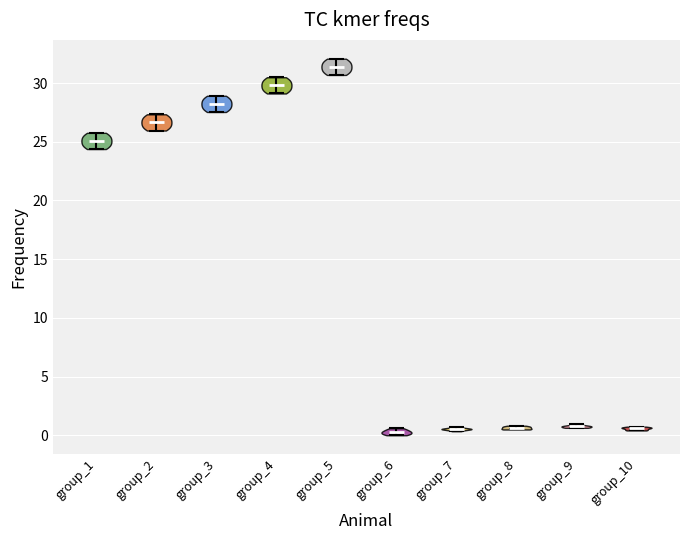

Reading left to right, read every violin against the y-axis: where its median line is, and the lowest and highest points it reaches. The values are not printed on the chart, so give them approximately, as read against the axis.

group_1: median line 25.0, lowest point 24.5, highest point 26.0
group_2: median line 26.5, lowest point 26.0, highest point 27.5
group_3: median line 28.0, lowest point 27.5, highest point 29.0
group_4: median line 30.0, lowest point 29.0, highest point 30.5
group_5: median line 31.5, lowest point 30.5, highest point 32.0
group_6: median line 0.5, lowest point 0.0, highest point 0.5
group_7: median line 0.5, lowest point 0.5, highest point 0.5
group_8: median line 0.5, lowest point 0.5, highest point 1.0
group_9: median line 0.5, lowest point 0.5, highest point 1.0
group_10: median line 0.5, lowest point 0.5, highest point 0.5